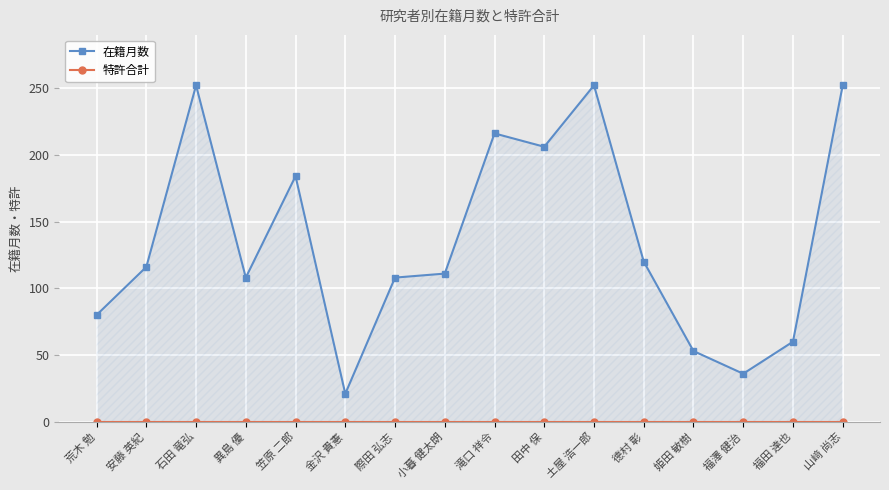

Between 小暮 健太朗 and 姫田 敏樹, which is larger?

小暮 健太朗